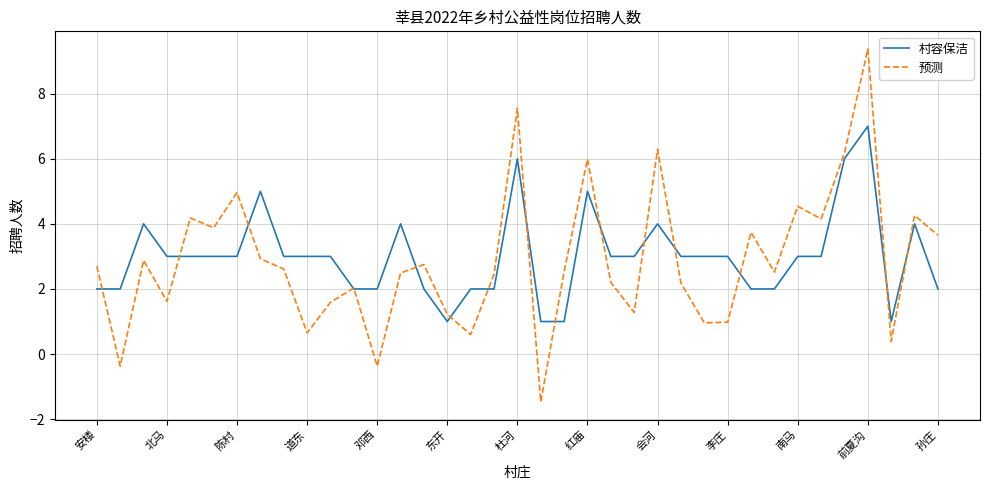

Rank the series by their maximum value, from highest to lowest.

预测, 村容保洁